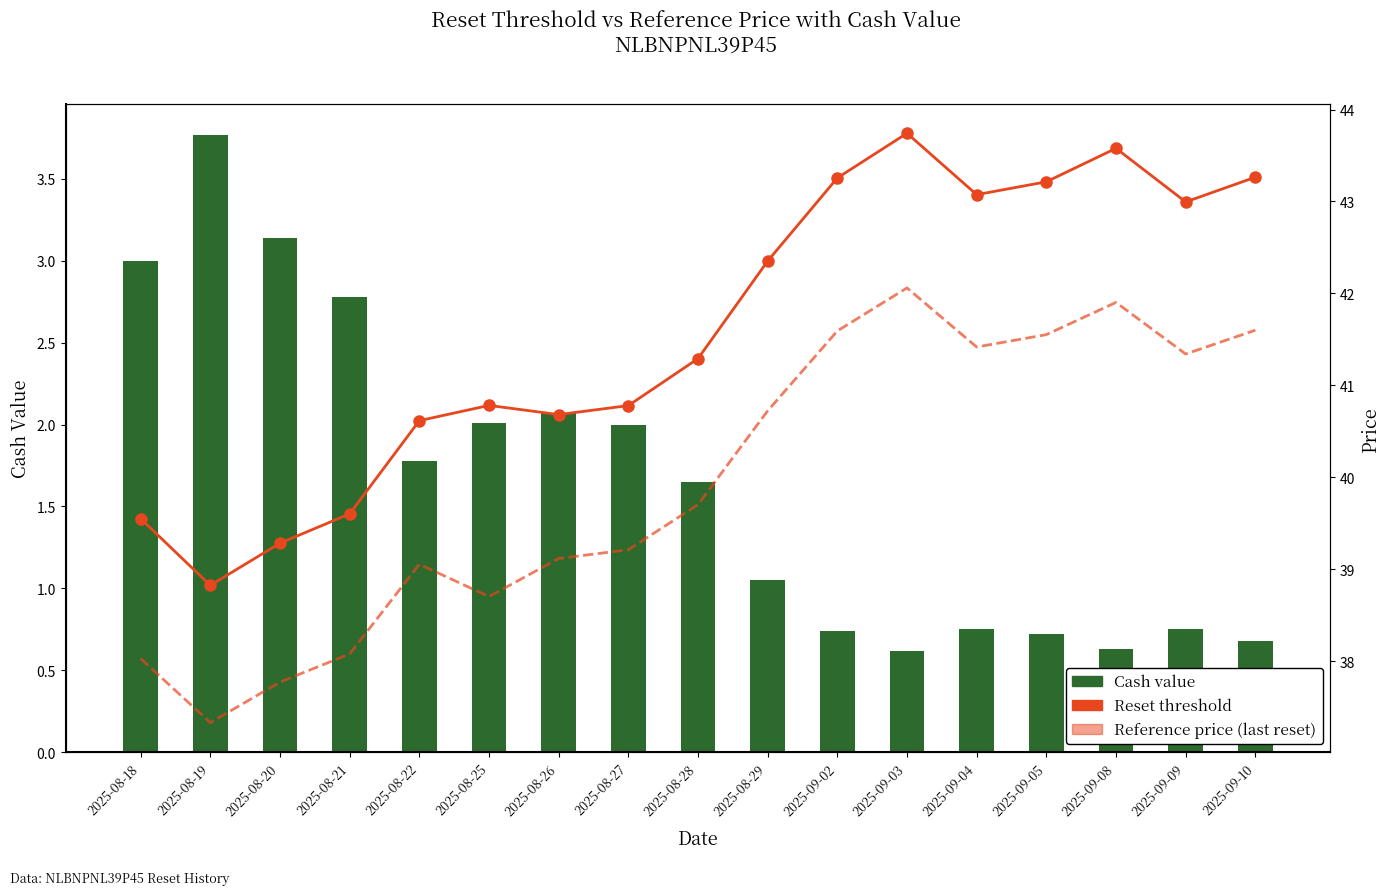

Does the chart contain any negative values?

No